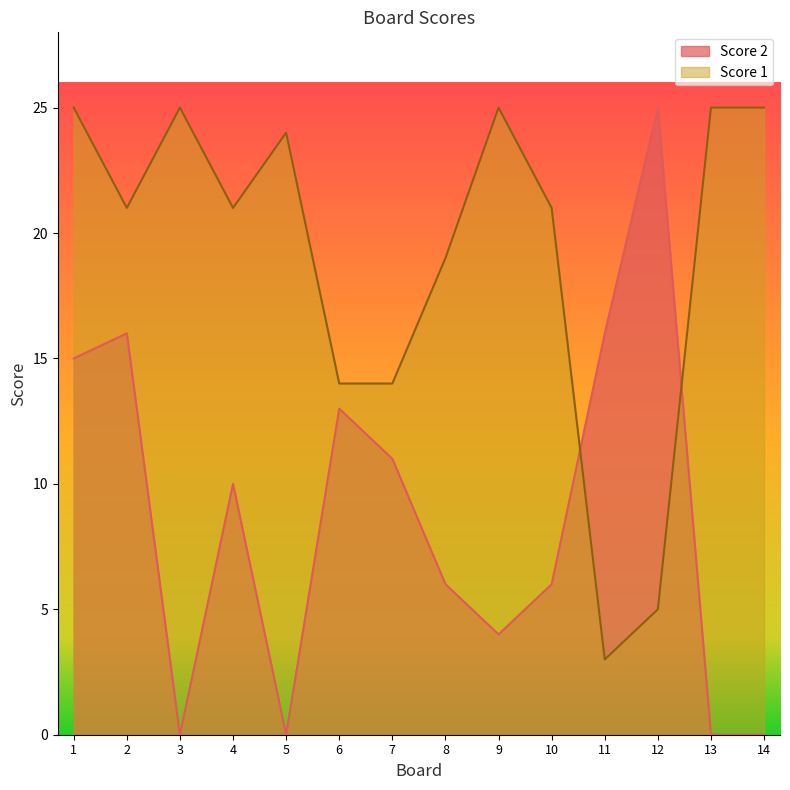

True or false: Score 1 and Score 2 intersect in this chart.

True